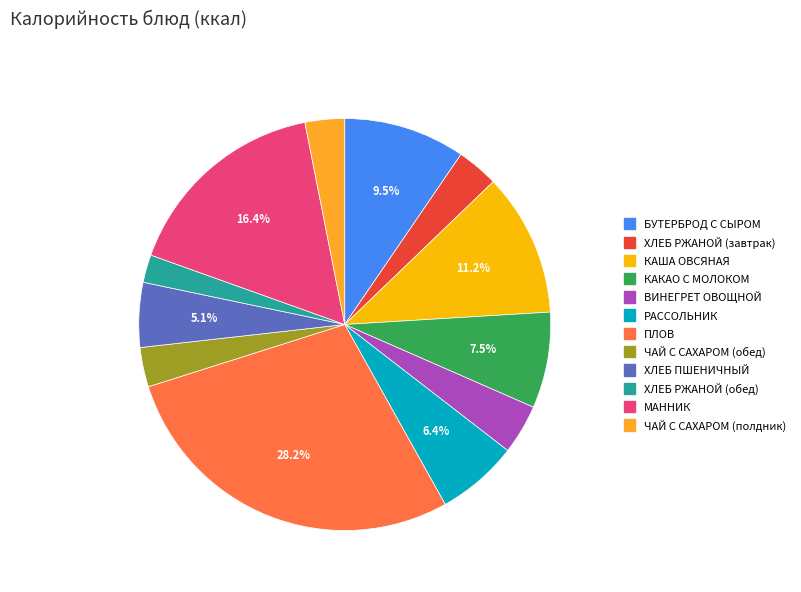

How many segments does this pie chart have?

12